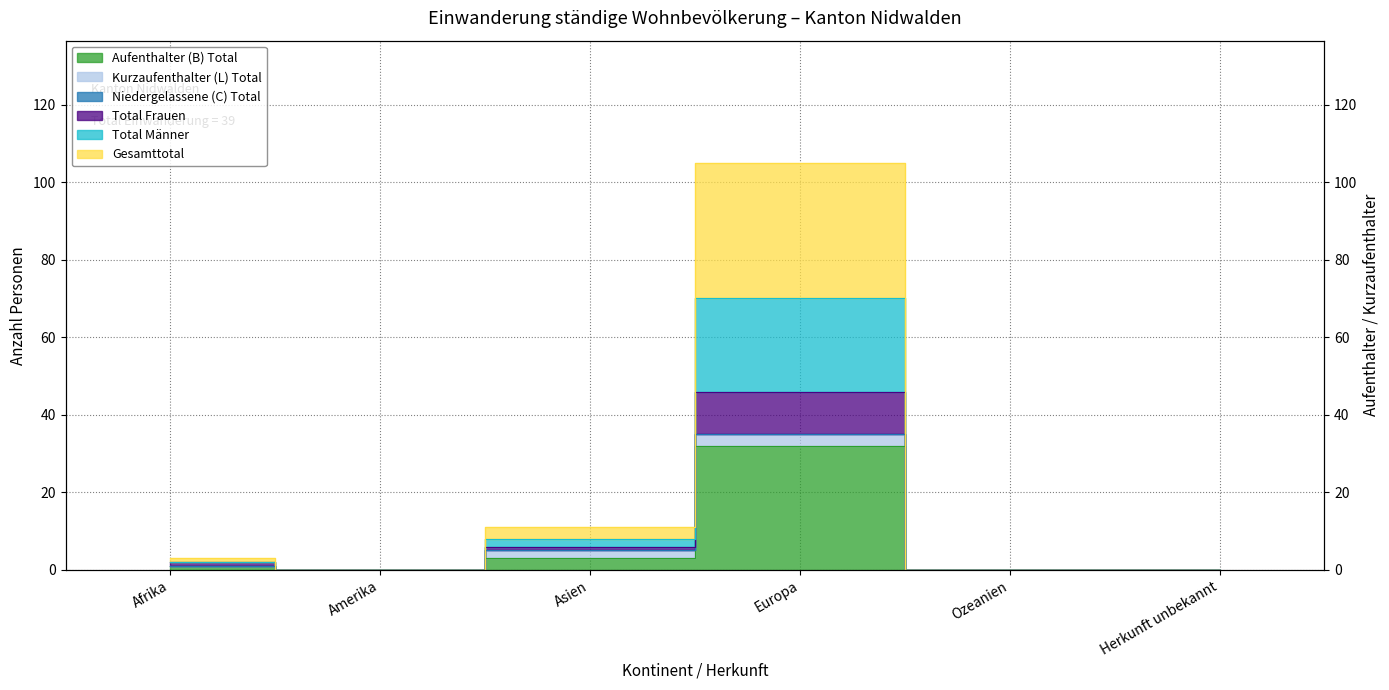

Is the value of Total Frauen at Asien greater than the value of Gesamttotal at Afrika?

Yes